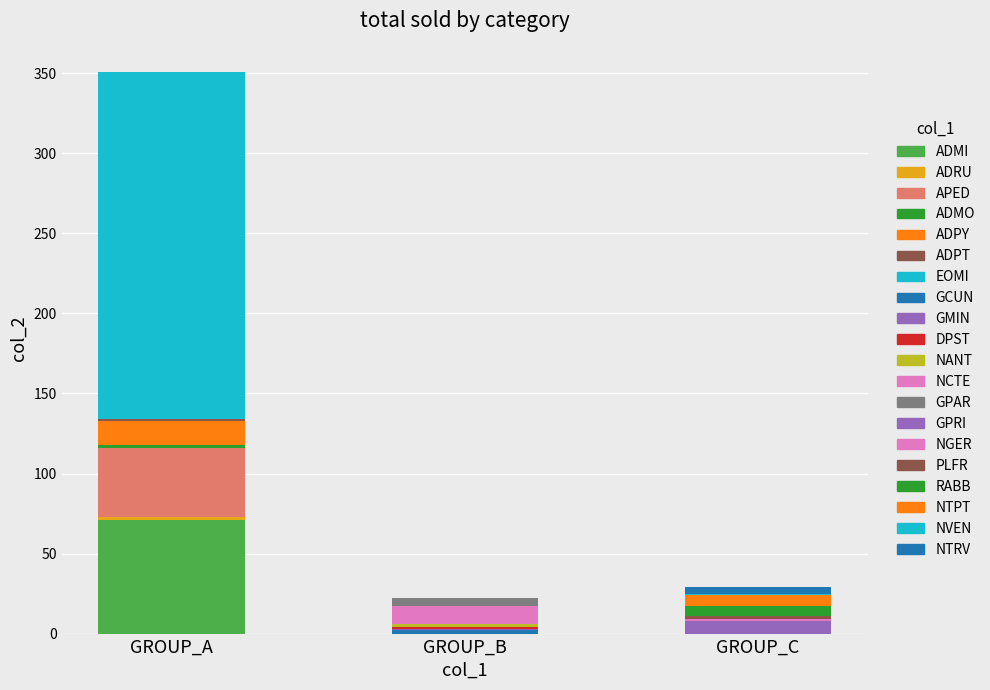

List the labels in order of value, largest first.

EOMI, ADMI, APED, ADPY, NCTE, GPRI, NTPT, RABB, GPAR, NTRV, ADRU, ADMO, GCUN, NANT, PLFR, ADPT, GMIN, DPST, NGER, NVEN